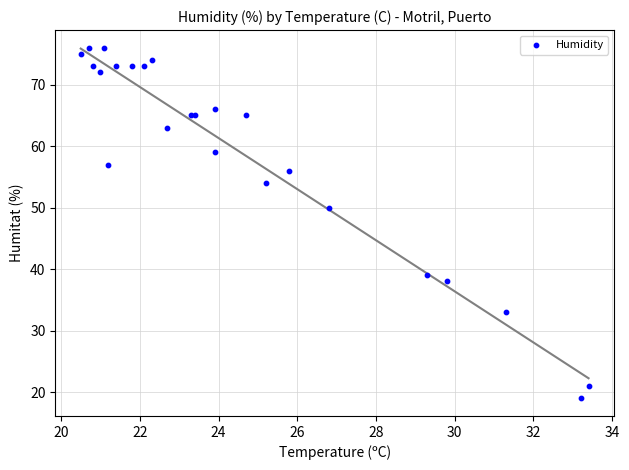

What Y value in the scatter plot is closest to 47?

50